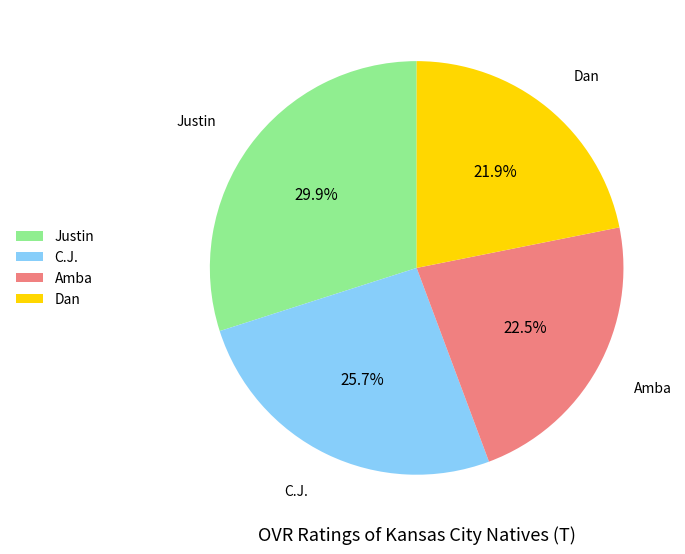

To the nearest percent, what is the difference between the Dan and Amba slice percentages?

1%